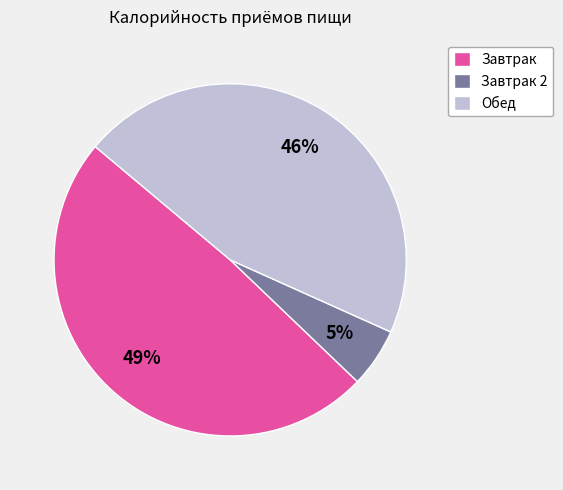

Rank the categories by value from lowest to highest.

Завтрак 2, Обед, Завтрак